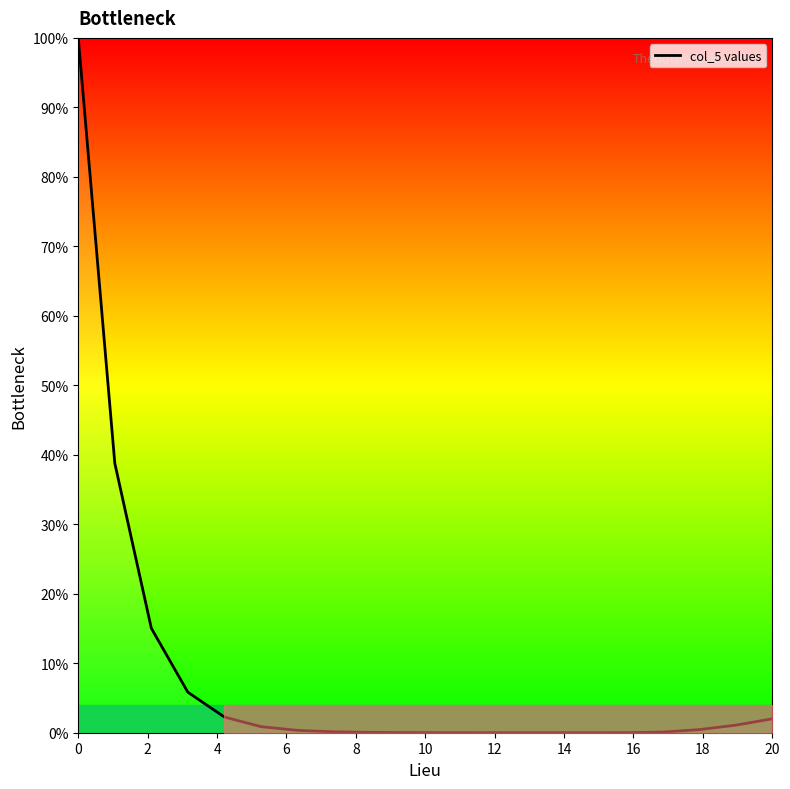

What is the difference between the maximum and minimum values?

100.0